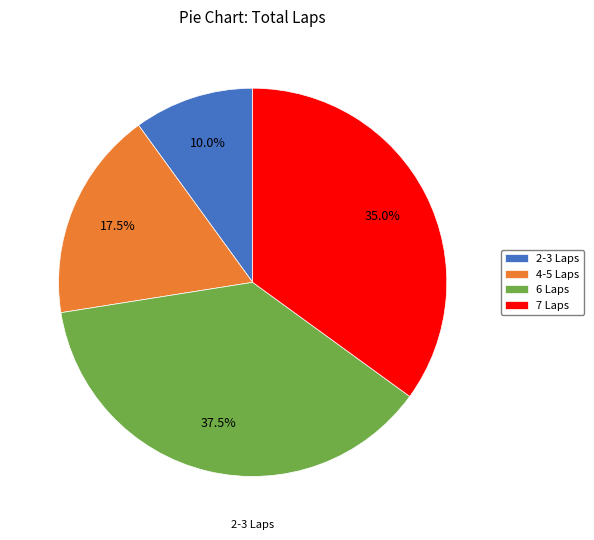

What is the ratio of the value at 2-3 Laps to the value at 6 Laps?

0.3